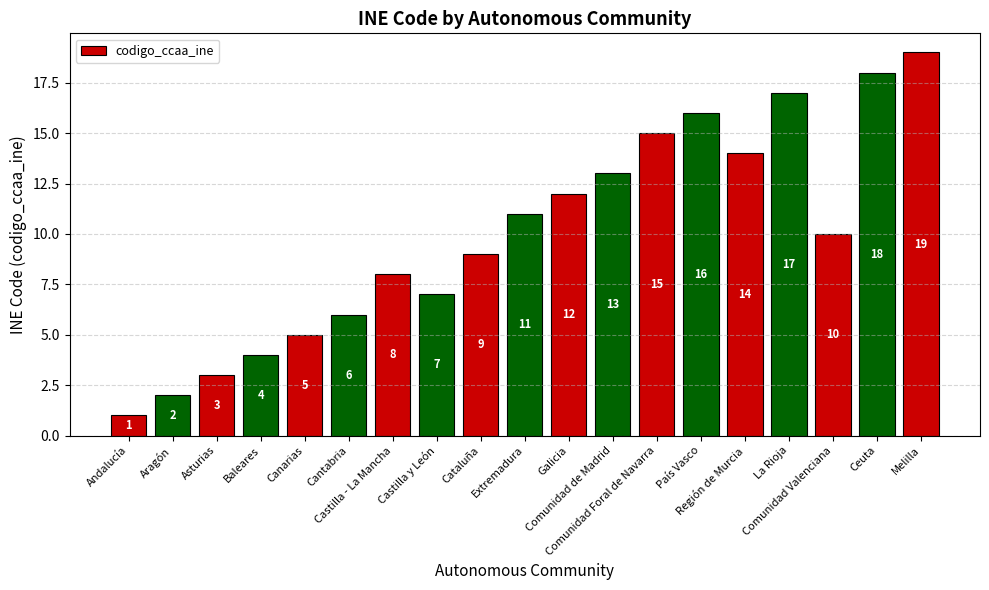

At which label does the data first exceed 10?

Extremadura